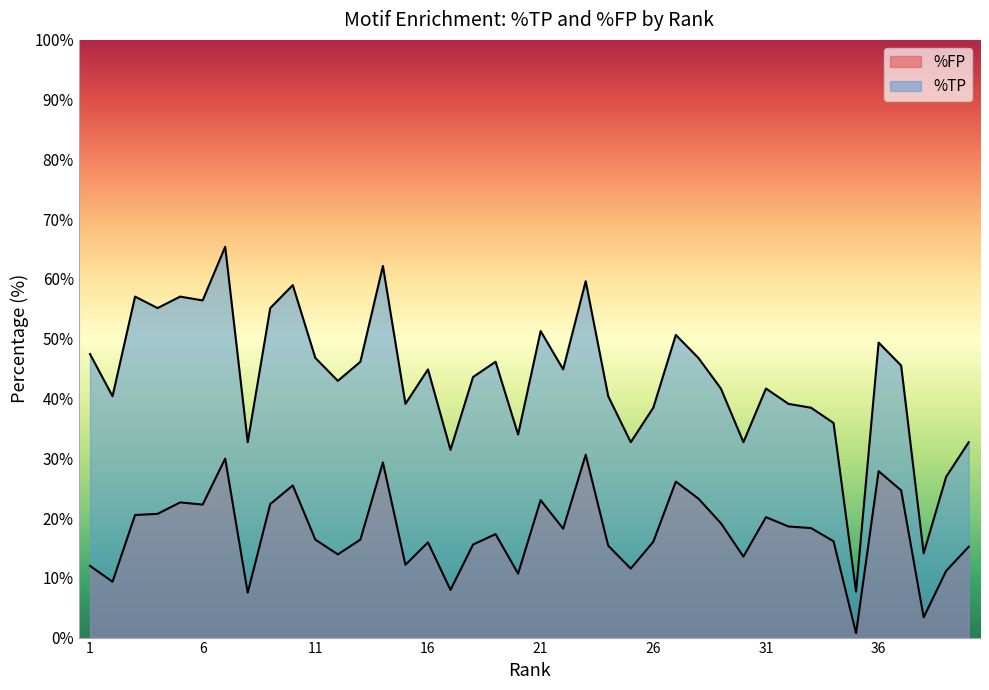

Reading left to right, what are all the values shown in this chart?

%FP: 12.0	9.3	20.5	20.7	22.6	22.2	29.9	7.5	22.3	25.5	16.4	13.9	16.4	29.3	12.2	15.9	8.0	15.6	17.3	10.7	23.0	18.2	30.6	15.4	11.5	16.0	26.1	23.3	19.1	13.6	20.1	18.6	18.3	16.1	0.7	27.8	24.6	3.4	11.2	15.2
%TP: 47.4	40.4	57.0	55.1	57.0	56.4	65.4	32.7	55.1	59.0	46.8	43.0	46.1	62.2	39.1	44.9	31.4	43.6	46.1	34.0	51.3	44.9	59.6	40.4	32.7	38.5	50.6	46.8	41.7	32.7	41.7	39.1	38.5	35.9	7.7	49.4	45.5	14.1	26.9	32.7